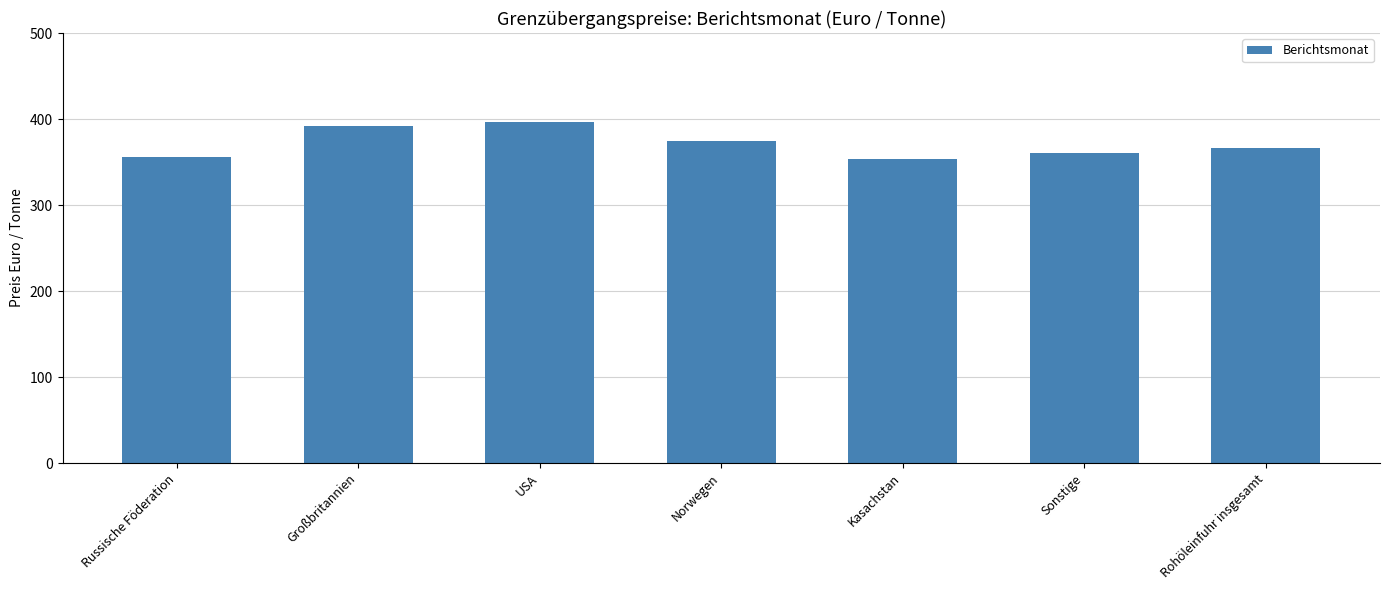

Which label corresponds to the largest value in the chart?

USA